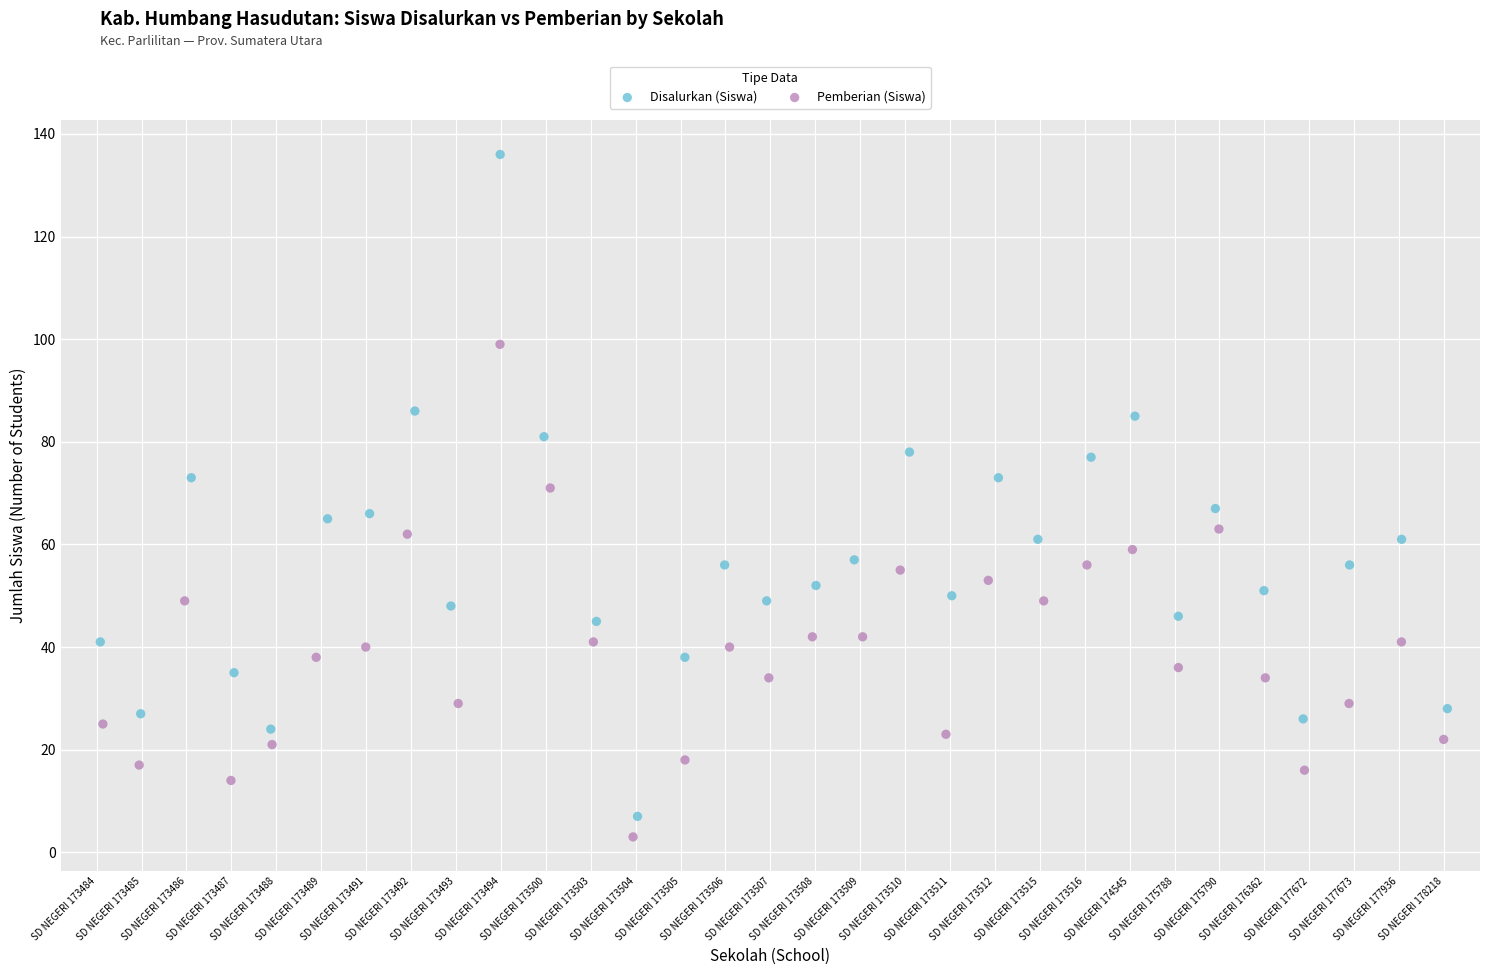

Which series reaches the maximum Y coordinate?

Disalurkan (Siswa)